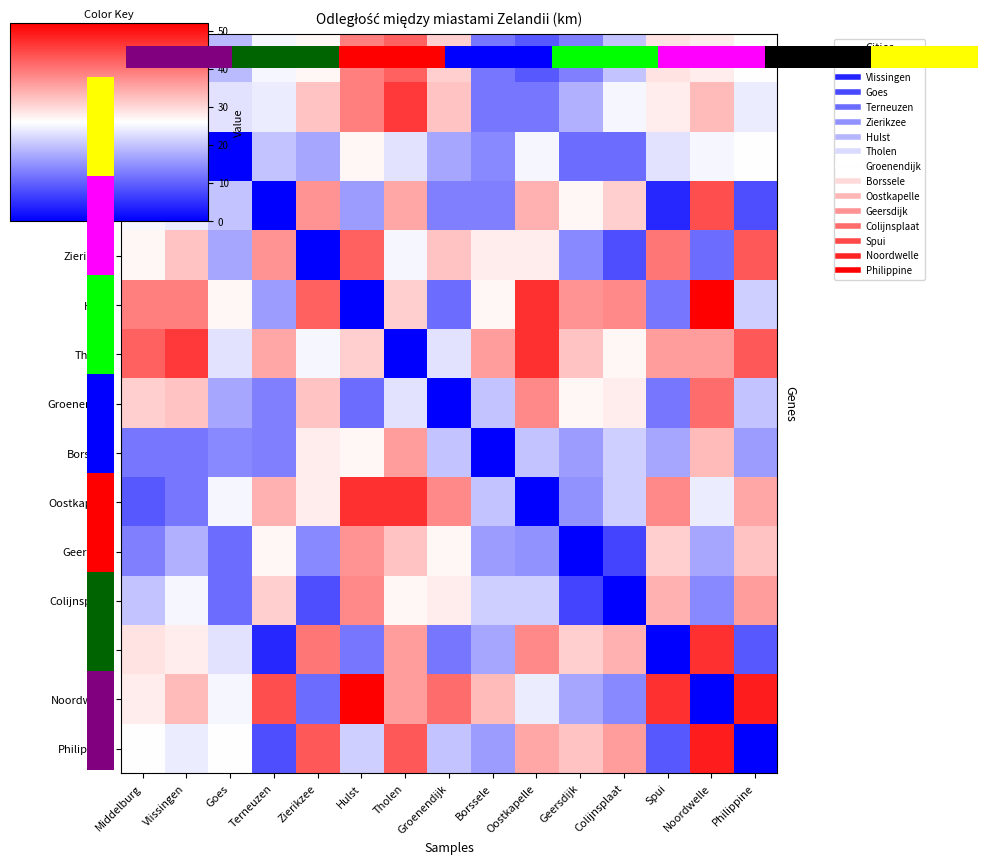

At which category does the chart reach its peak across all series?

Noordwelle